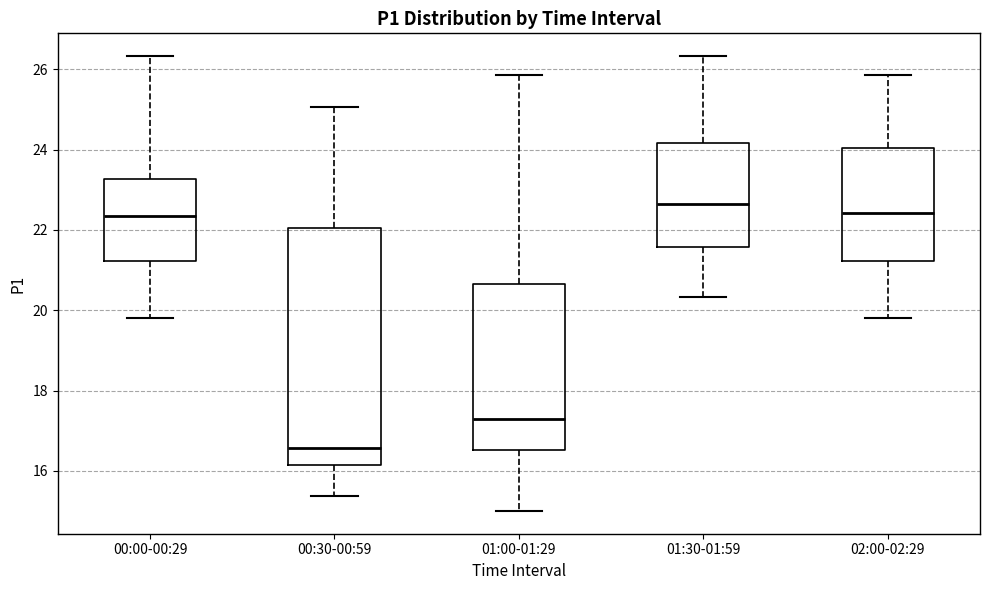

Reading left to right, transcribe this box plot: for each box, give where its median line is, the range the box spans, and where its two whiskers end, as read against the y-axis. The values are not printed on the chart, so give them approximately, as read against the axis.

00:00-00:29: median 22.4, box 21.2 to 23.2, whiskers 19.8 to 26.4
00:30-00:59: median 16.6, box 16.2 to 22.0, whiskers 15.4 to 25.0
01:00-01:29: median 17.2, box 16.6 to 20.6, whiskers 15.0 to 25.8
01:30-01:59: median 22.6, box 21.6 to 24.2, whiskers 20.4 to 26.4
02:00-02:29: median 22.4, box 21.2 to 24.0, whiskers 19.8 to 25.8